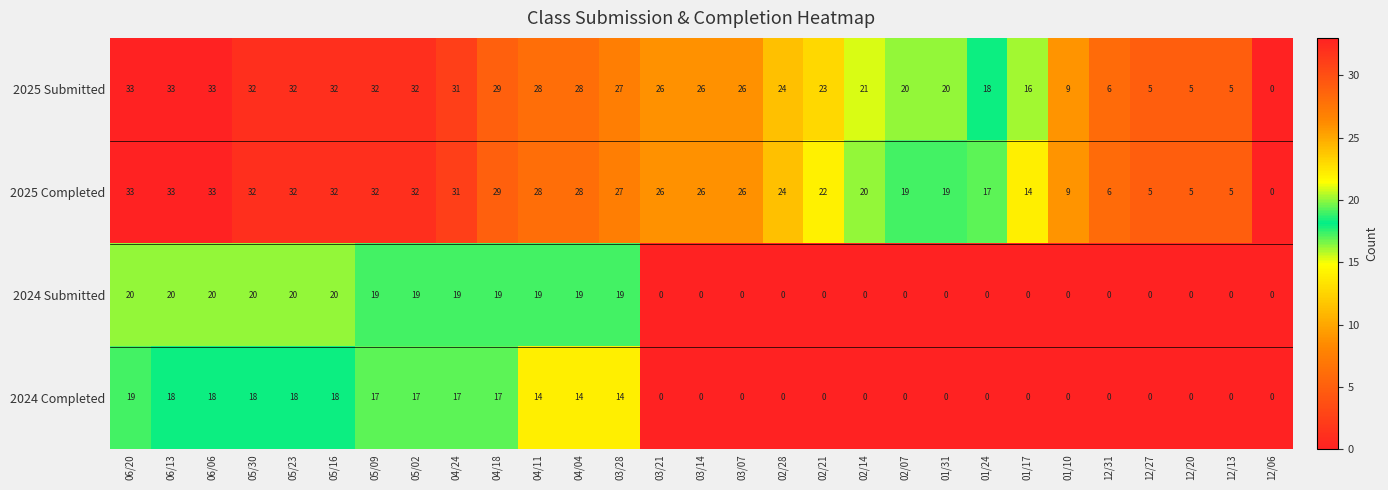

Which series changed the most between 05/02 and 01/24?

2024 Submitted